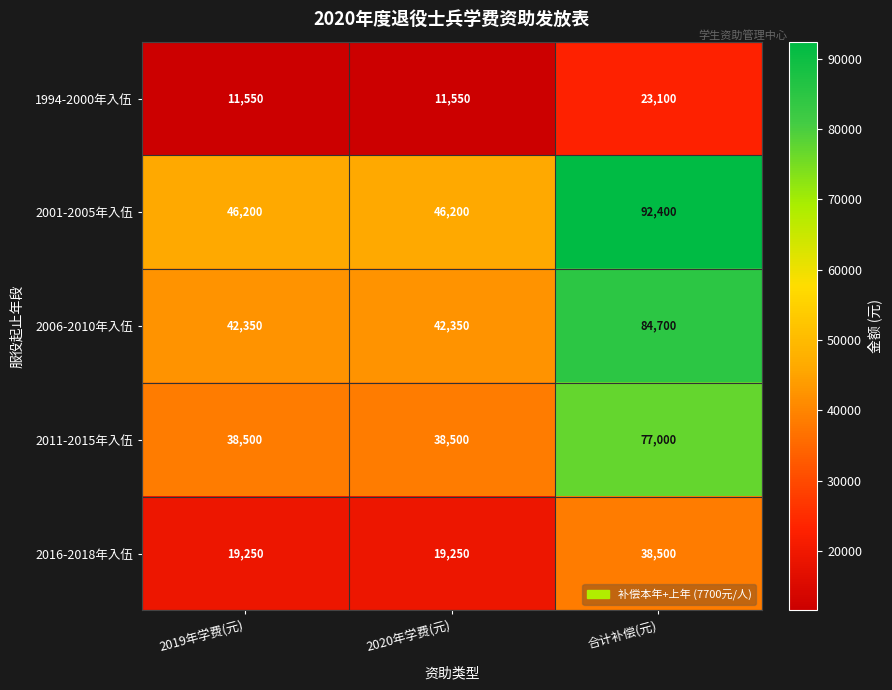

What value does the 2011-2015年入伍 series have at 2019年学费(元), to the nearest 50?

38500